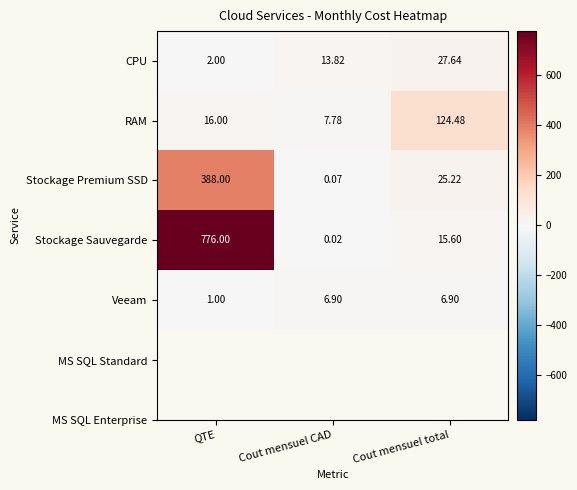

At which category is the sum across all series the highest?

QTE